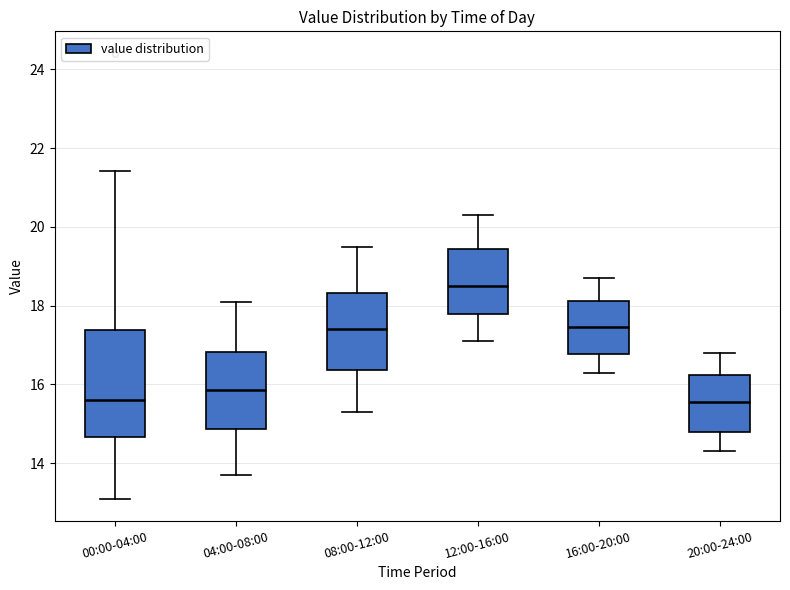

Where does the upper whisker of the box for 20:00-24:00 end on the y-axis? The values are not printed on the chart, so give them approximately, as read against the axis.

16.8